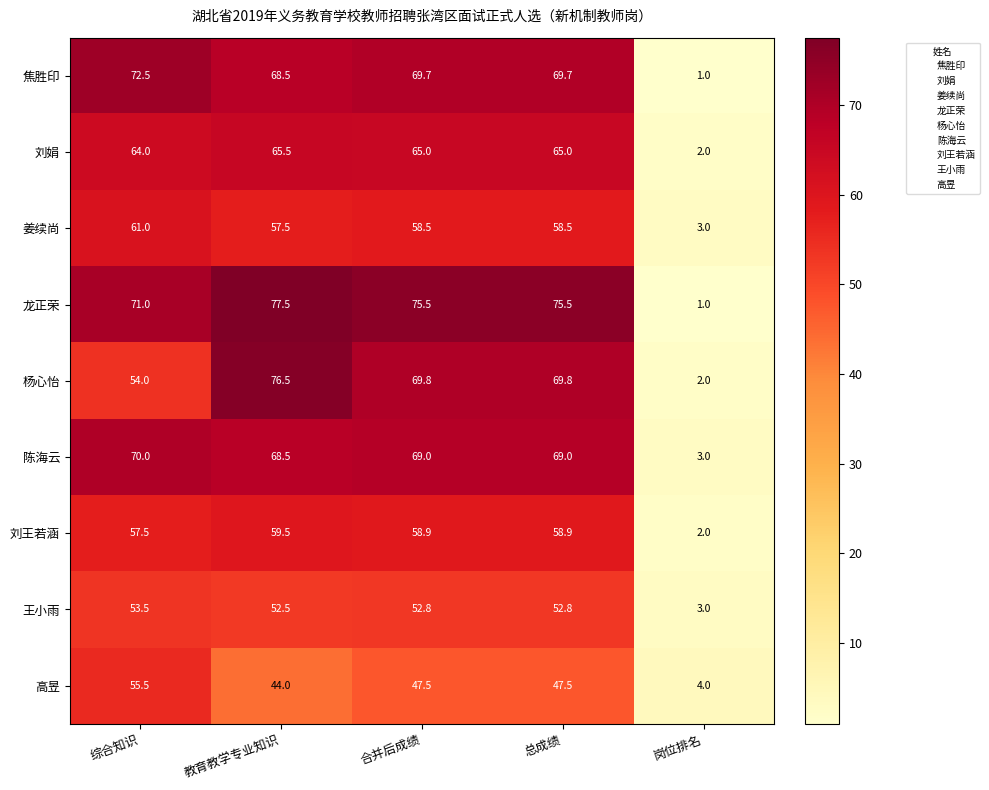

What is the sum of the 龙正荣 values at 教育教学专业知识 and 综合知识?

148.5